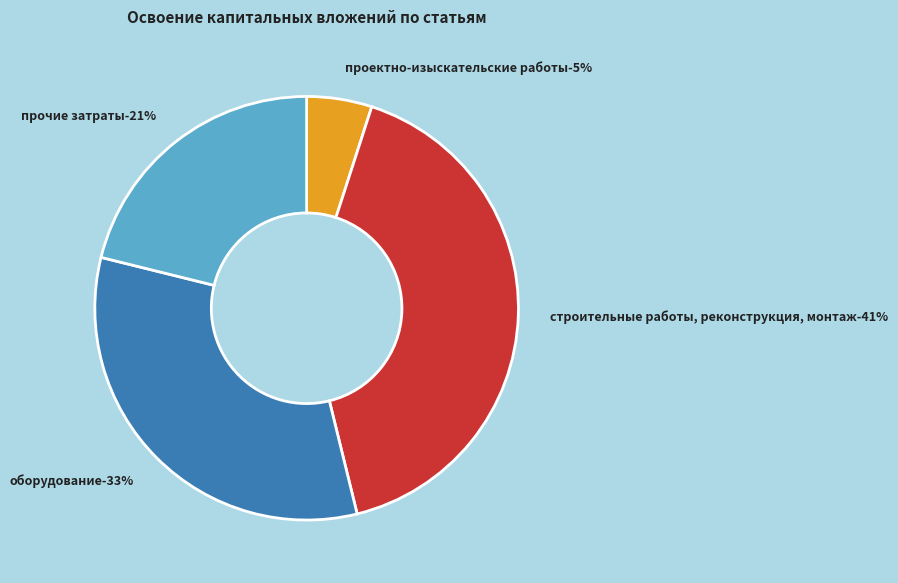

What is the smallest slice in the pie chart?

проектно-изыскательские работы